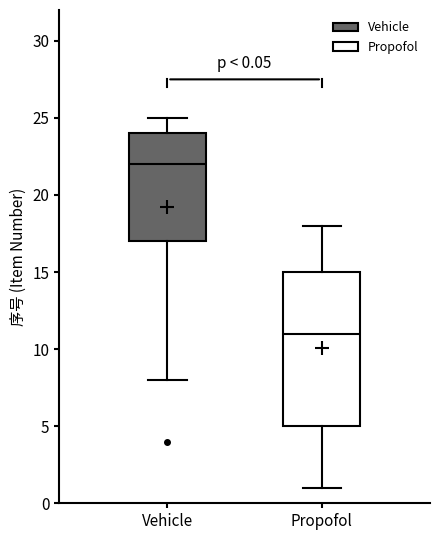

Which box has the lowest median line?

Propofol